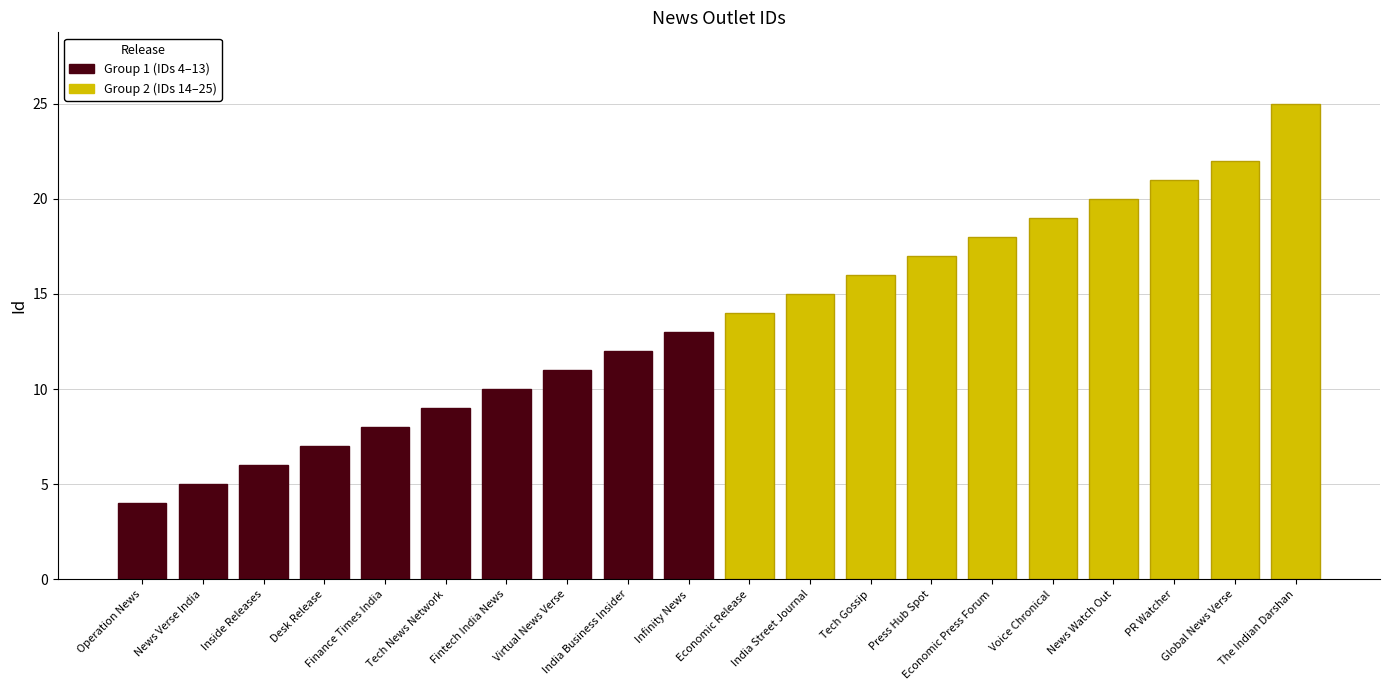

What is the minimum value shown in the chart?

4